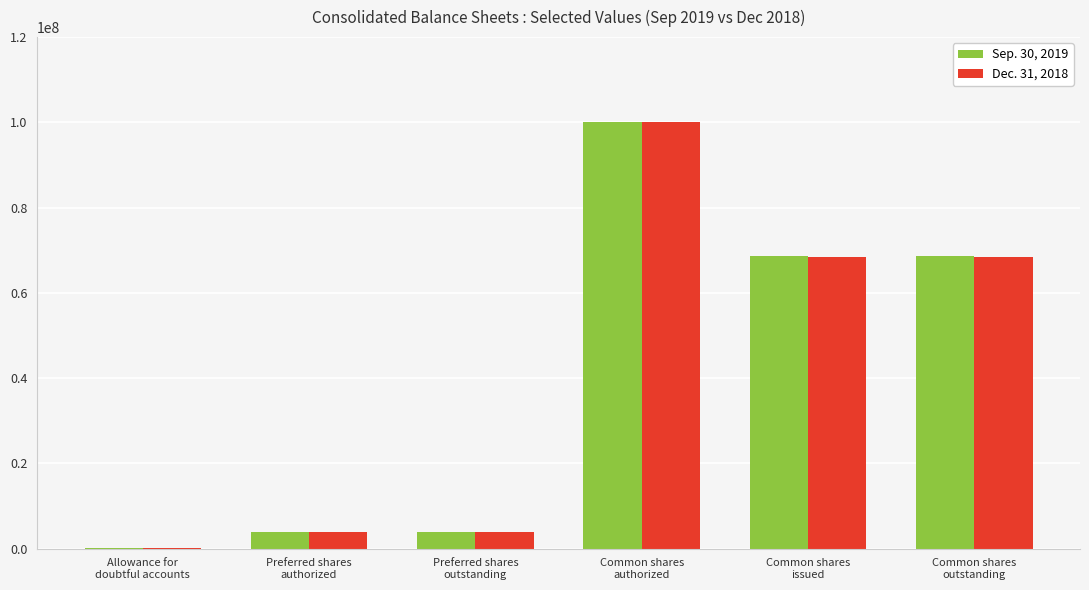

What is the greatest value displayed?

100000000